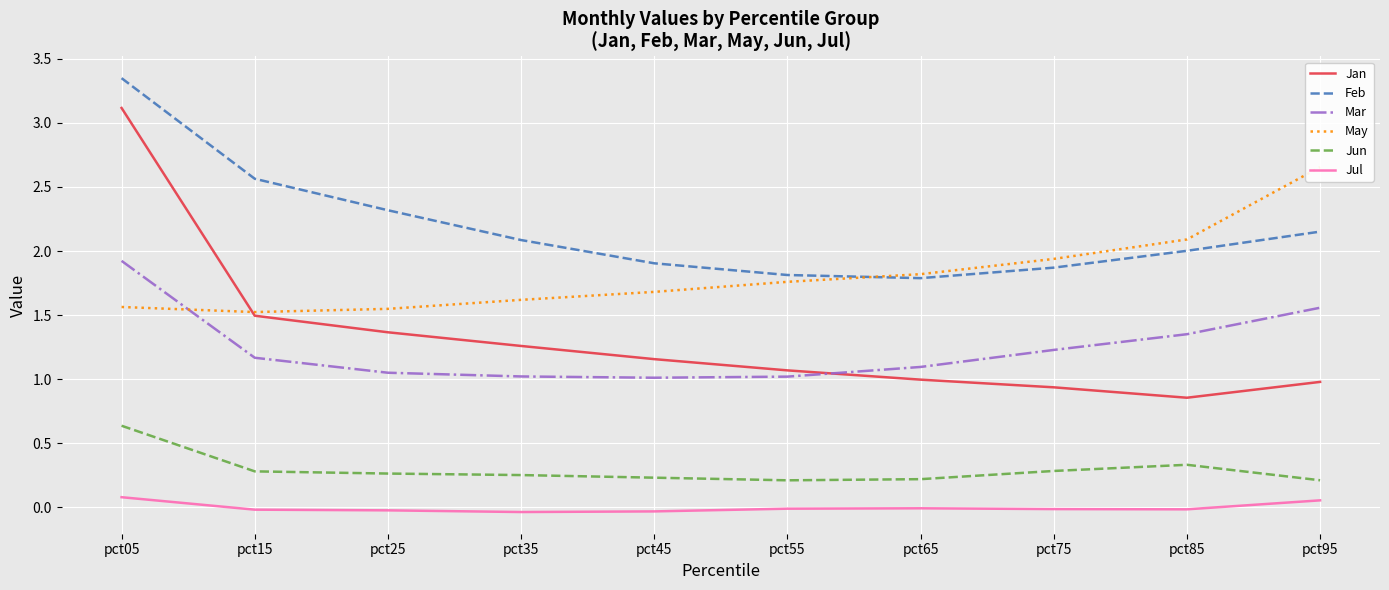

What is the value of the Feb point at the 9th from the left?

2.0